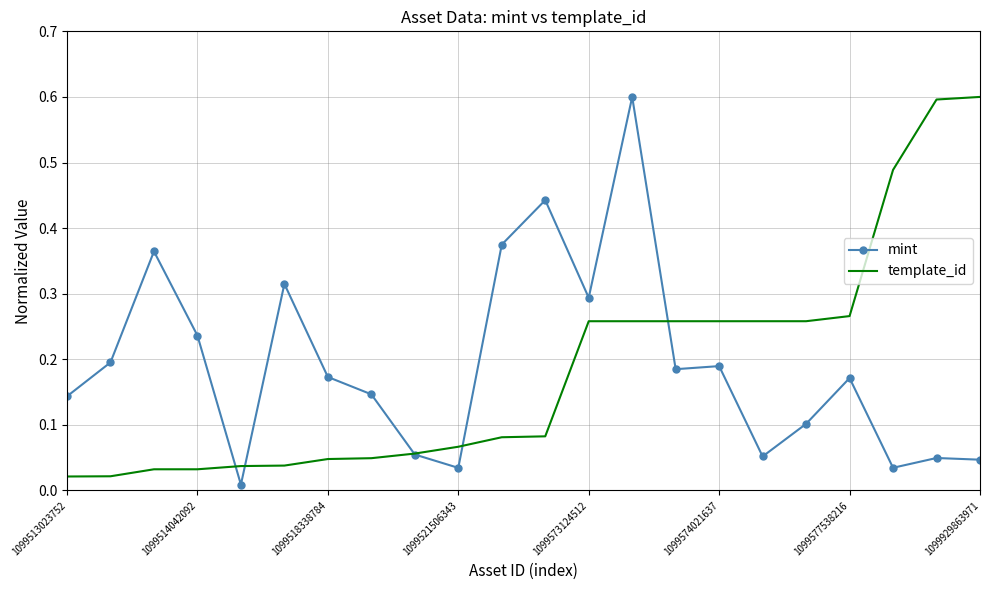

What is the maximum value shown in the chart?

0.6